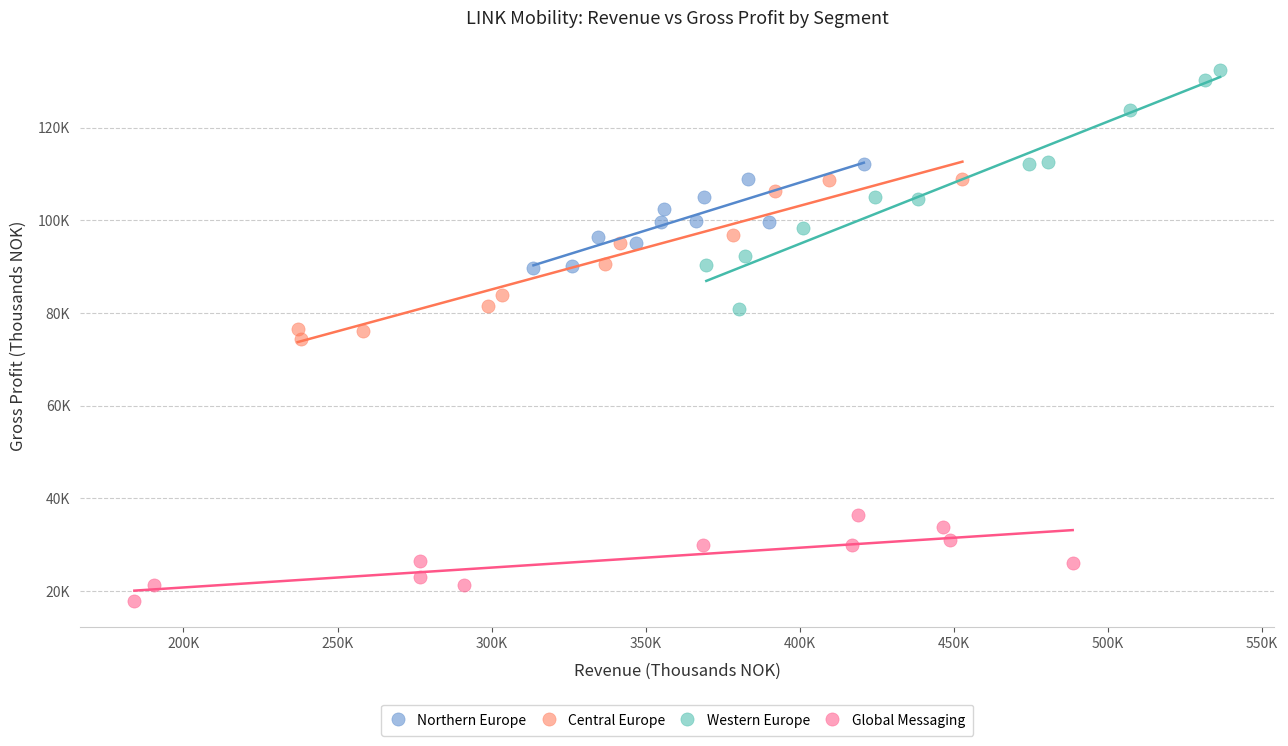

What are all the series names shown in the legend?

Northern Europe, Central Europe, Western Europe, Global Messaging